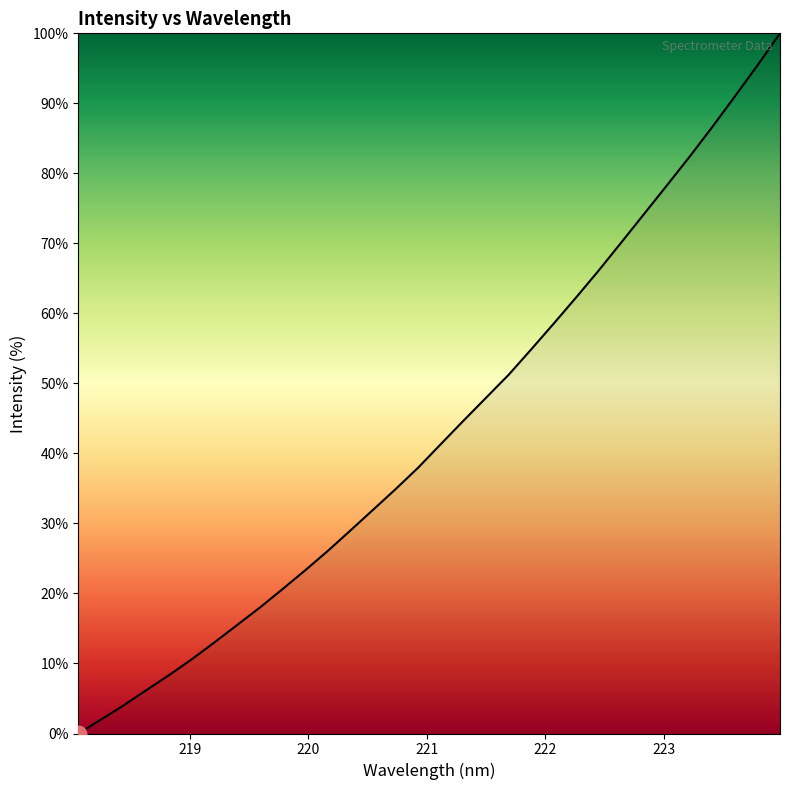

What is the greatest value displayed?

100.0